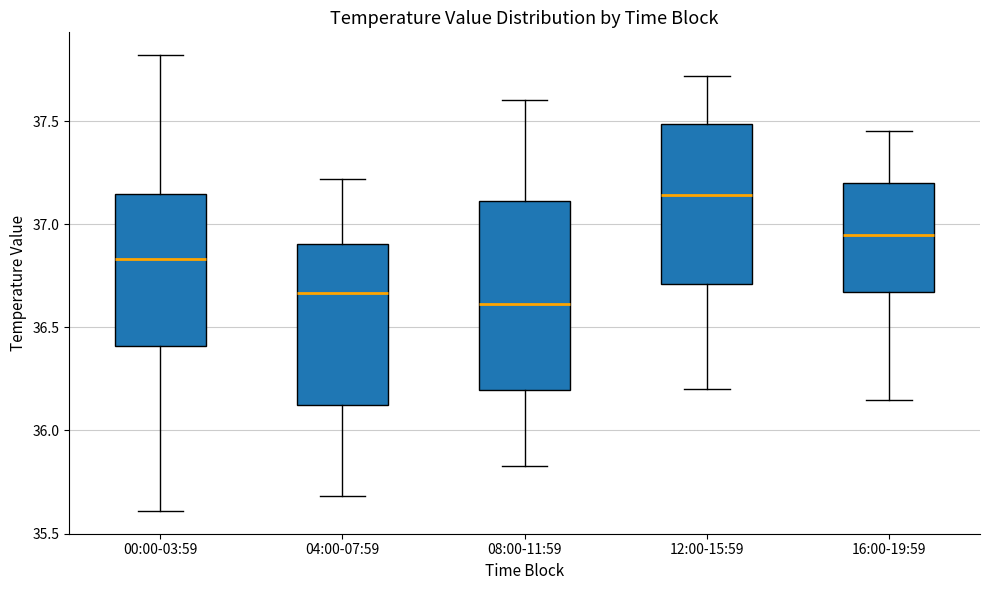

Comparing the boxes themselves (not the whiskers), which one is the tallest?

08:00-11:59